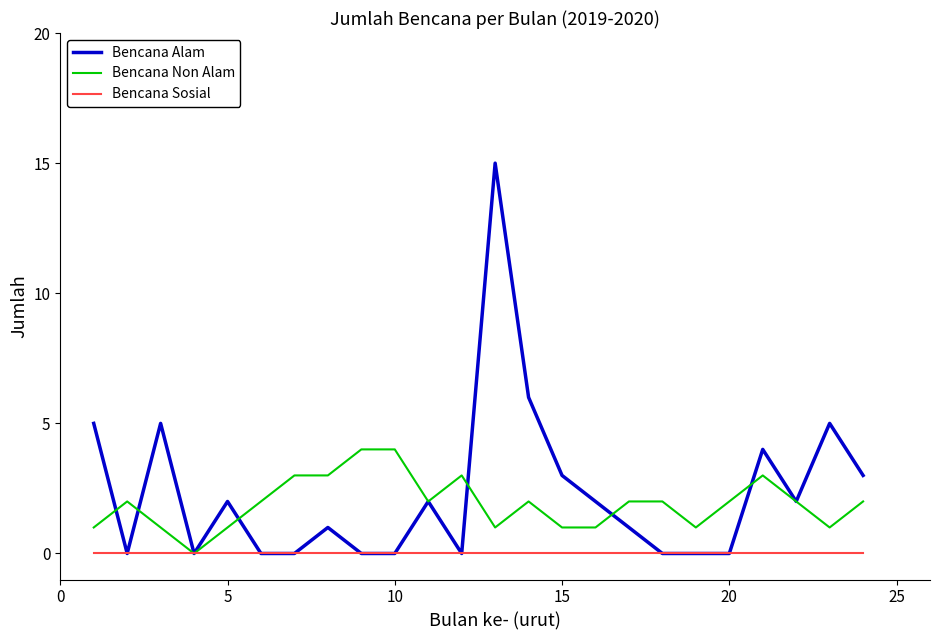

Which series has the largest range (max minus min)?

Bencana Alam